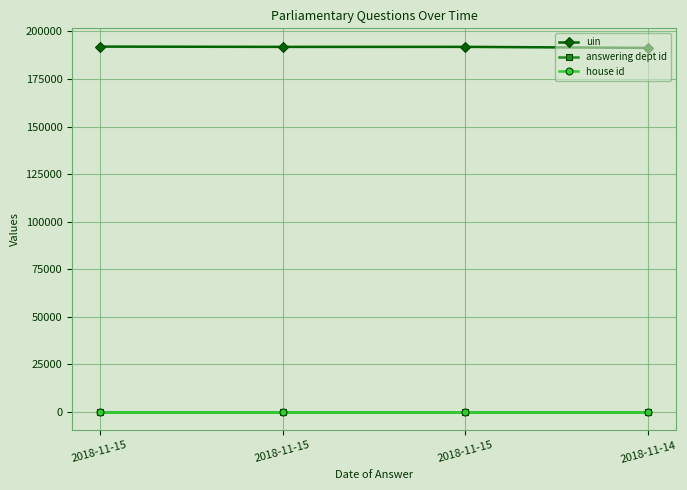

What is the smallest value displayed?

1